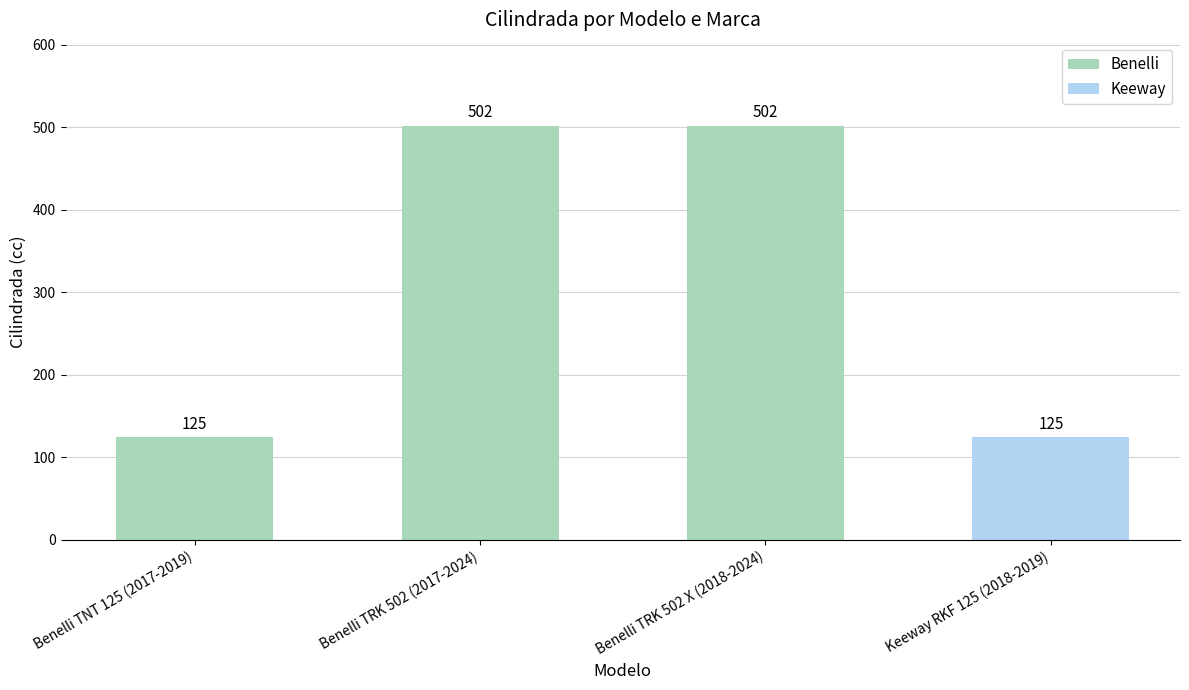

Rank the categories by value from lowest to highest.

Benelli TNT 125 (2017-2019), Keeway RKF 125 (2018-2019), Benelli TRK 502 (2017-2024), Benelli TRK 502 X (2018-2024)